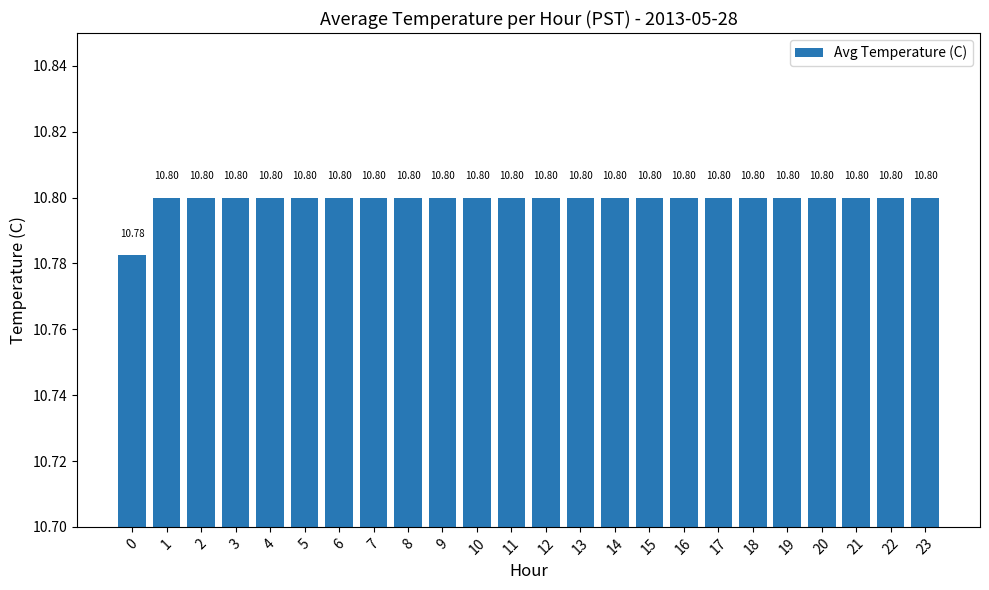

What is the ratio of the value at 11 to the value at 0?

1.0